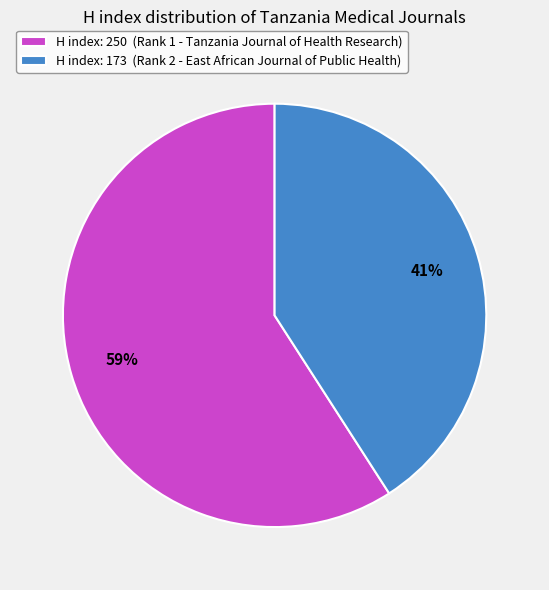

To the nearest percent, what percentage of the pie is H index: 250 (Rank 1 - Tanzania Journal of Health Research)?

59%